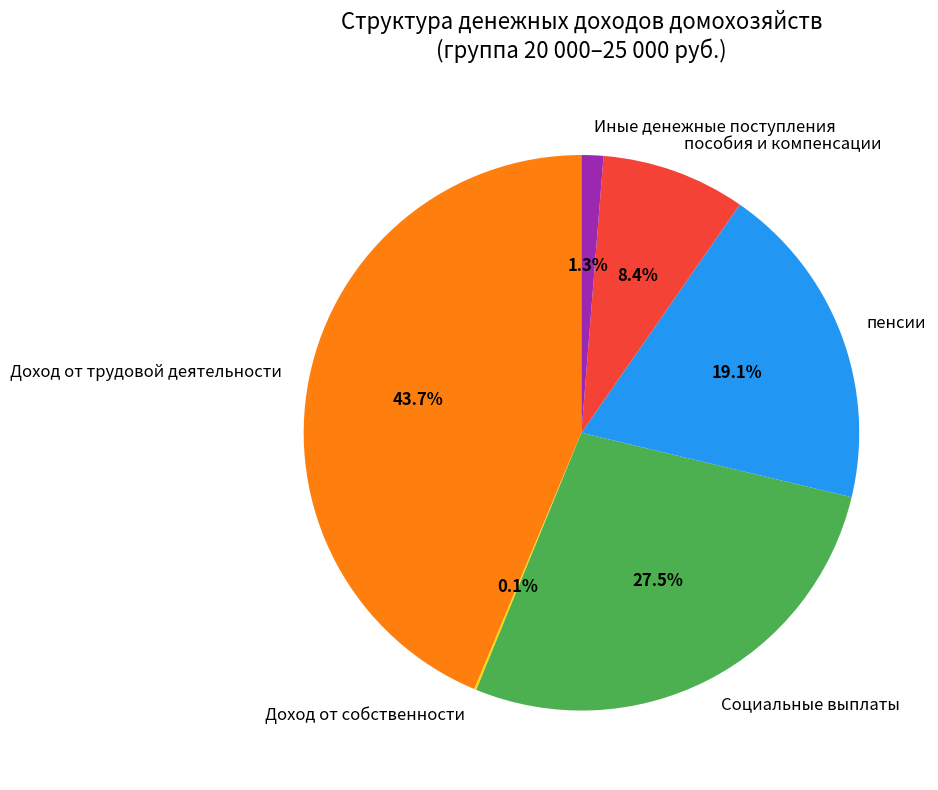

The пенсии slice represents 19% of the pie. True or false?

True